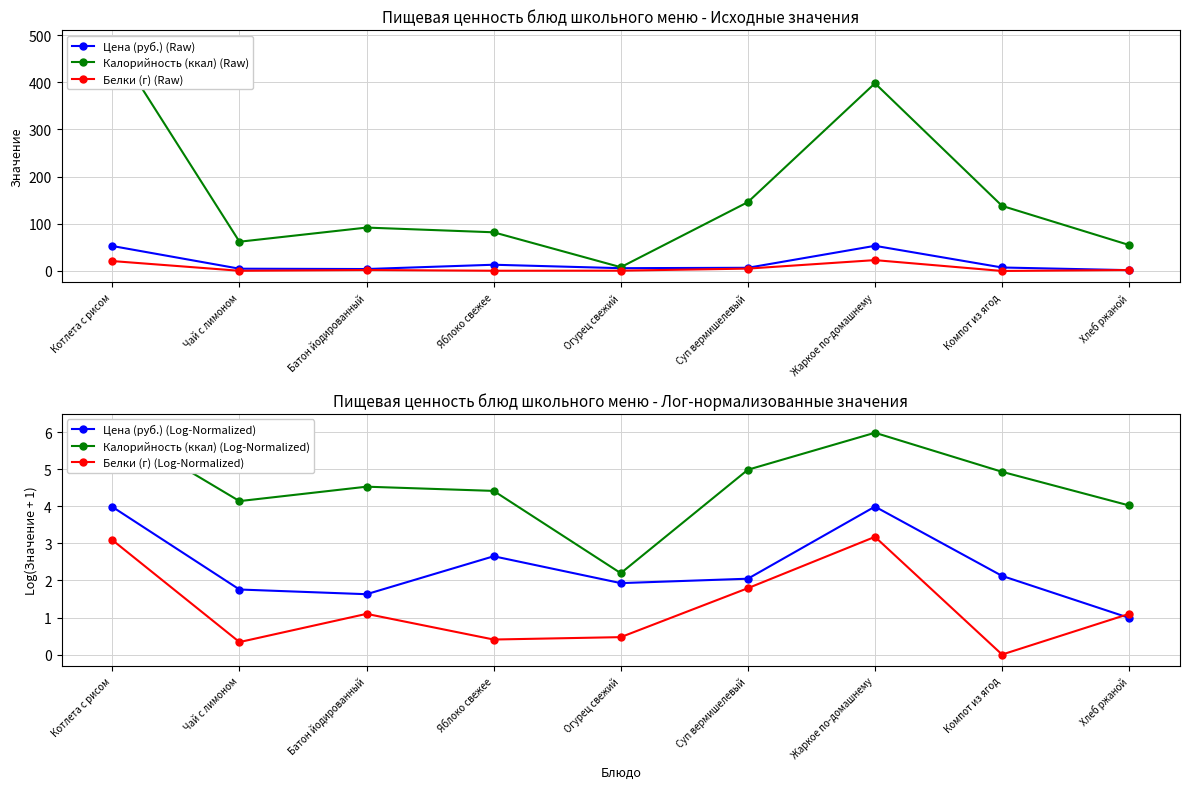

Between Батон йодированный and Хлеб ржаной, which series saw the biggest shift?

Калорийность (ккал) (Raw)